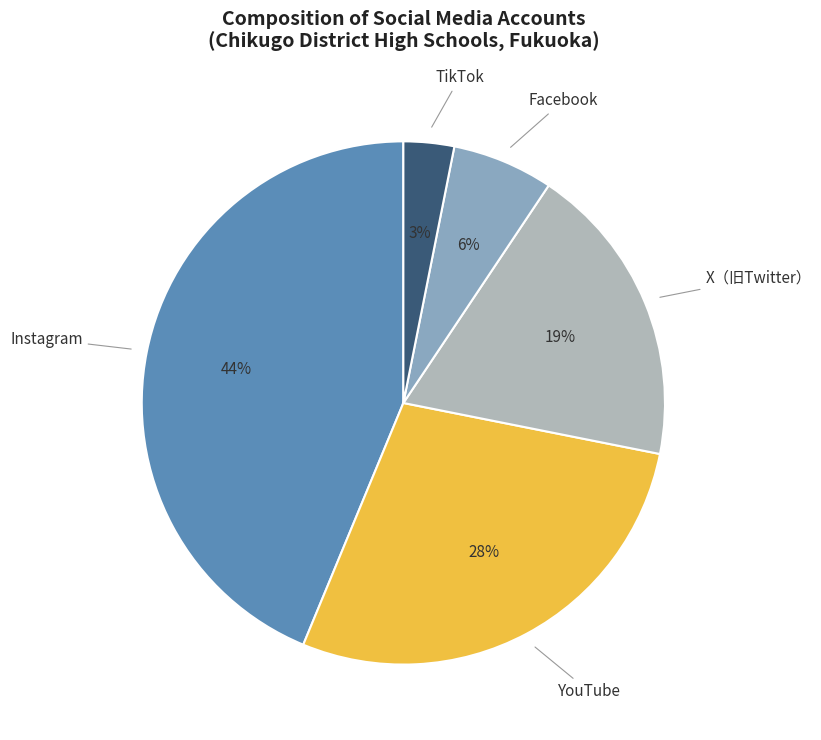

Is TikTok the majority of the pie?

No